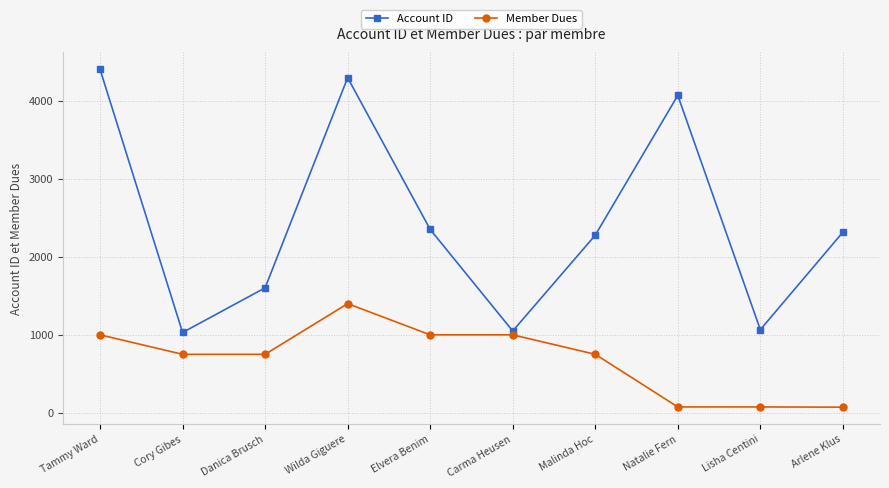

Rank the series by their maximum value, from highest to lowest.

Account ID, Member Dues